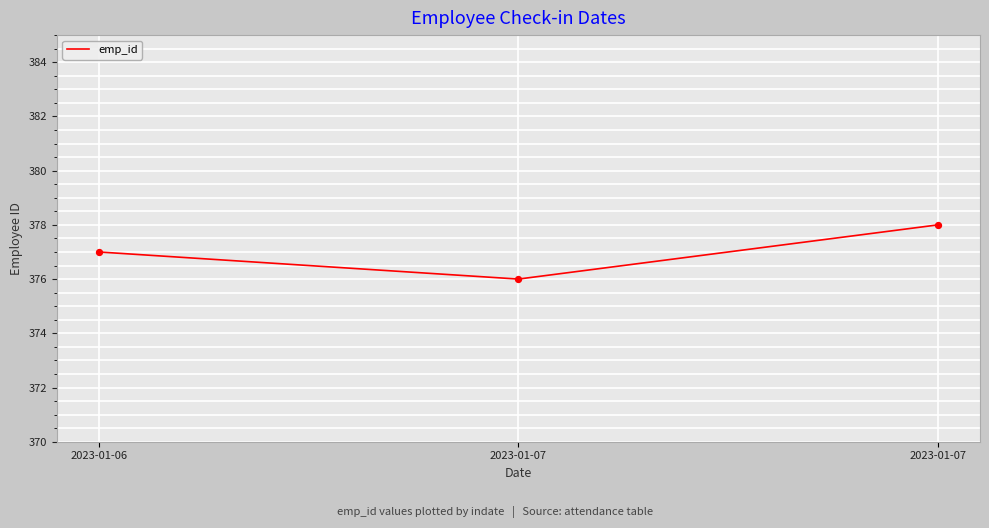

What is the change in value from 2023-01-06 to 2023-01-07?

+1